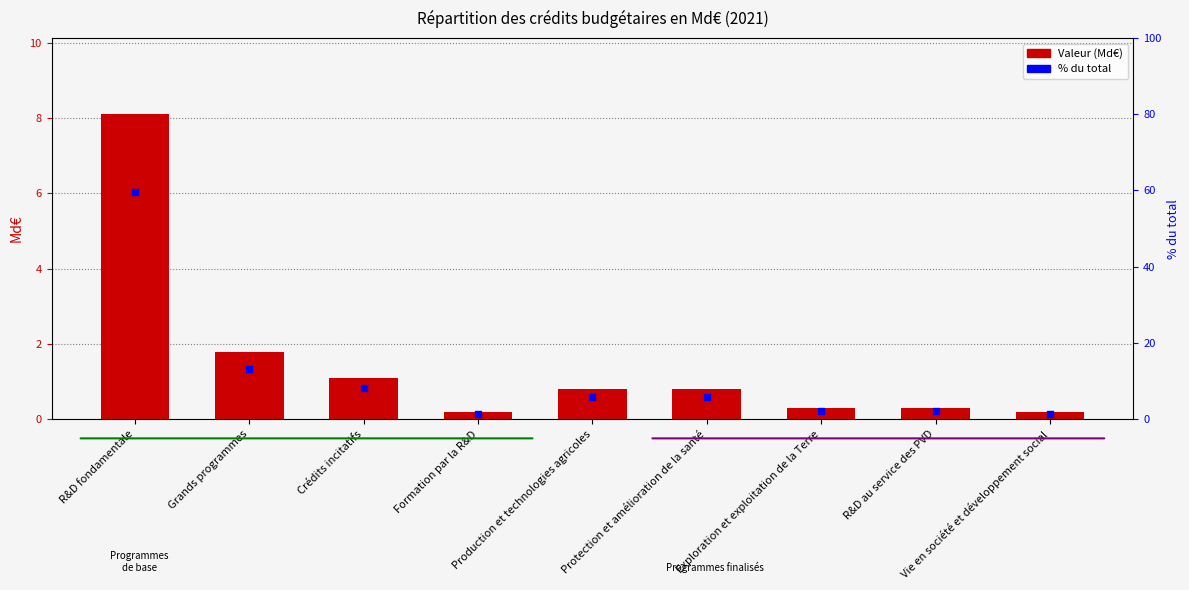

Which series has the largest total across all categories?

% du total